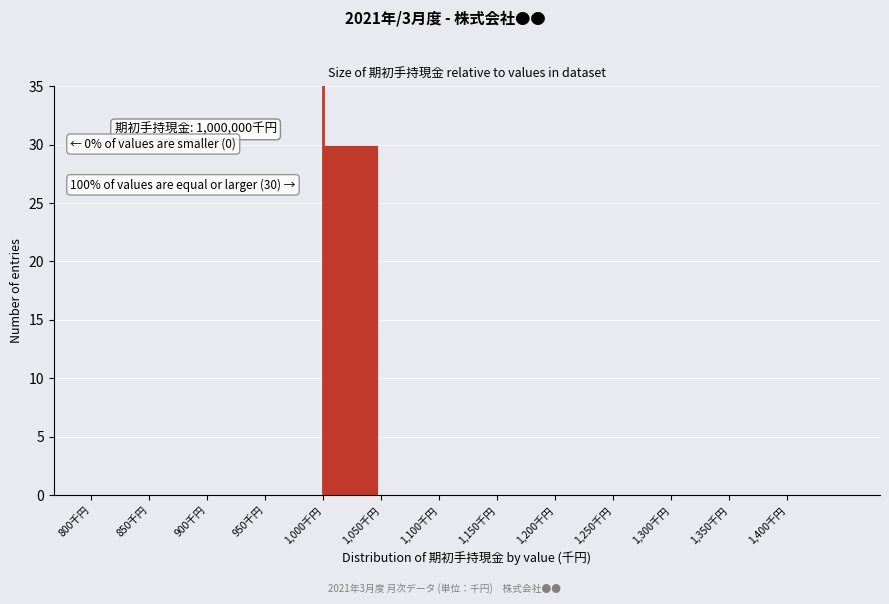

Reading right to left, what are all the values shown in this chart?

1,400千円=0	1,350千円=0	1,300千円=0	1,250千円=0	1,200千円=0	1,150千円=0	1,100千円=0	1,050千円=0	1,000千円=30	950千円=0	900千円=0	850千円=0	800千円=0